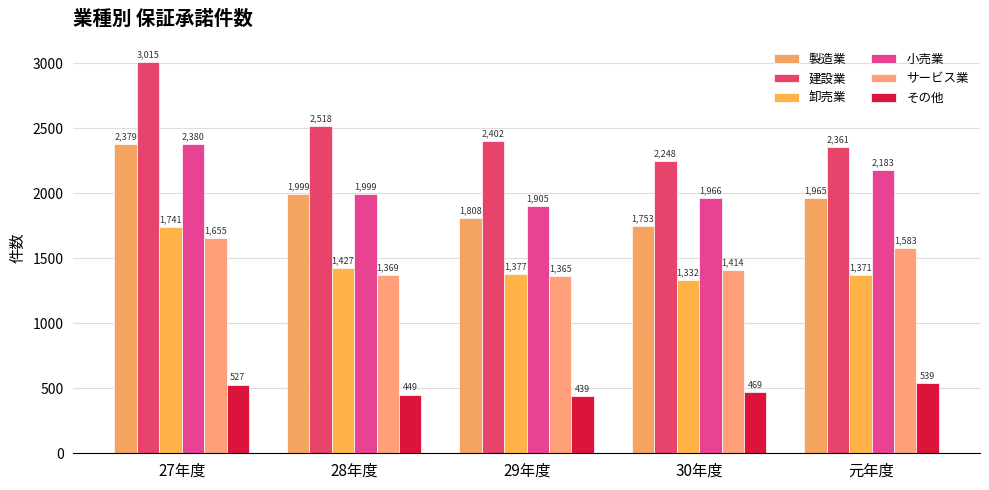

How many bars are there in total?

30